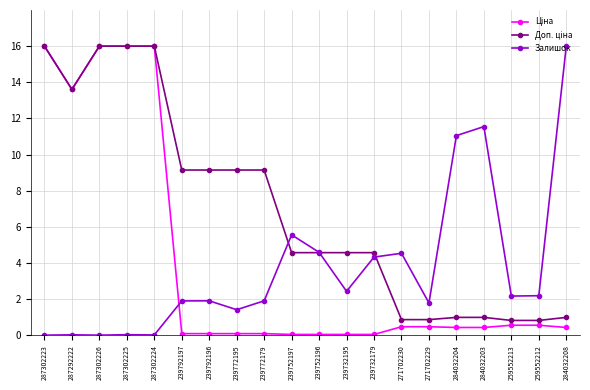

What is the total value across all series at 284032208?

17.4